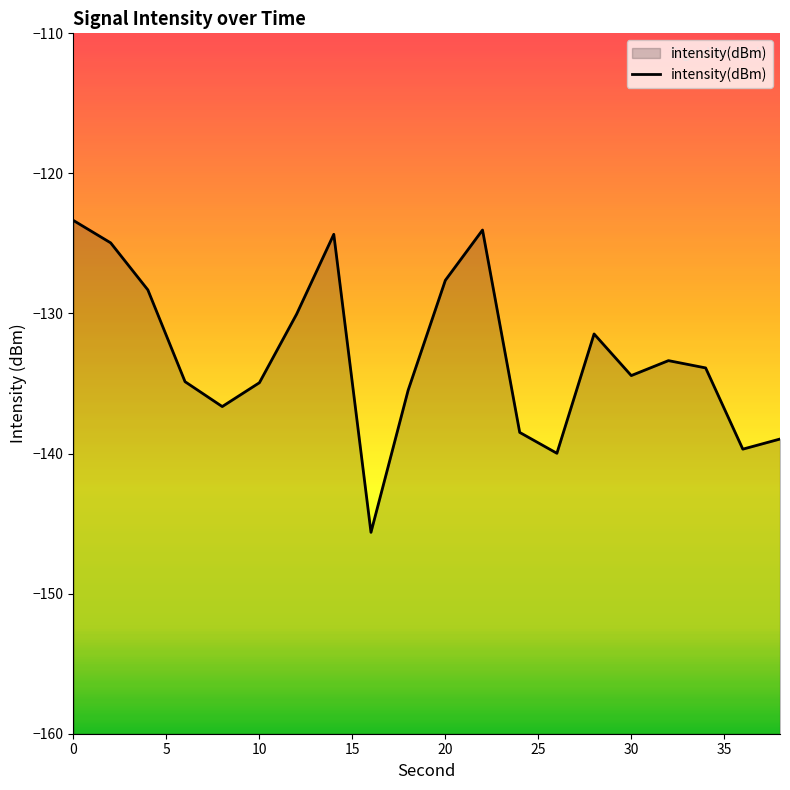

What is the difference between the values at 15 and 13?

5.5